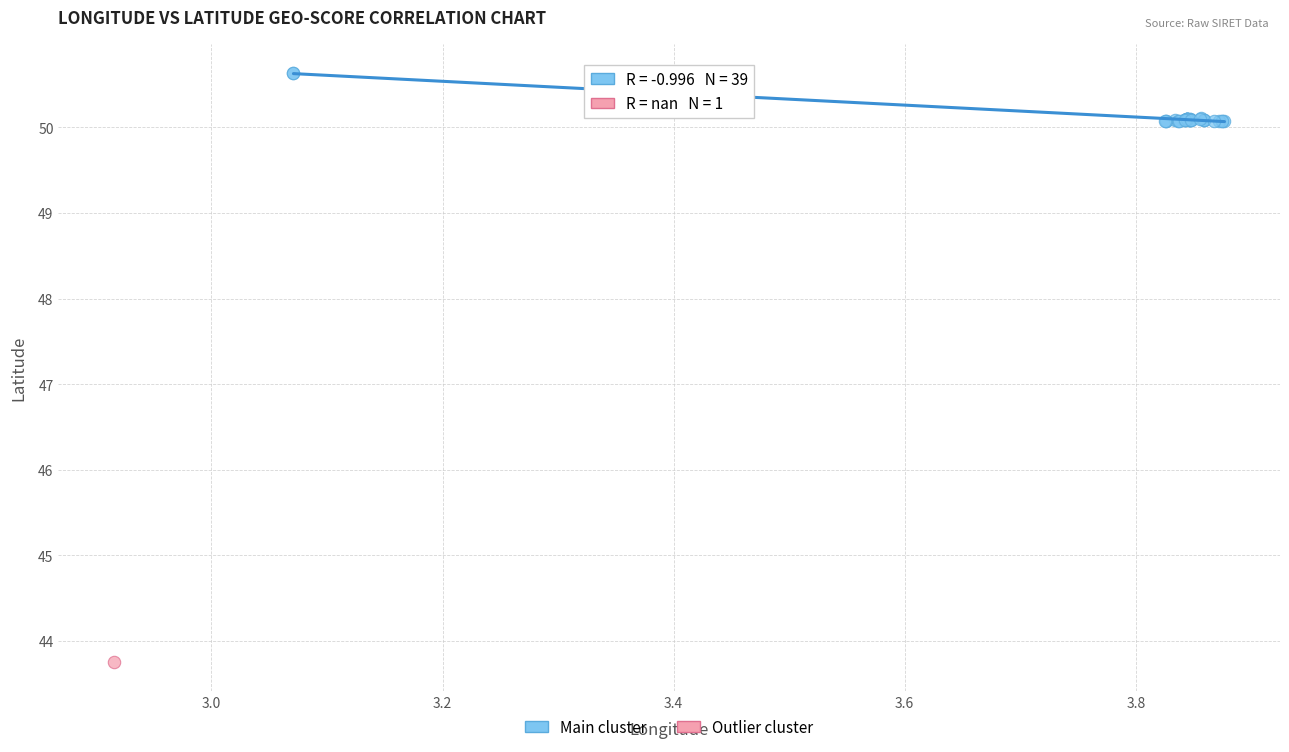

What are all the series names shown in the legend?

Main cluster, Outlier cluster